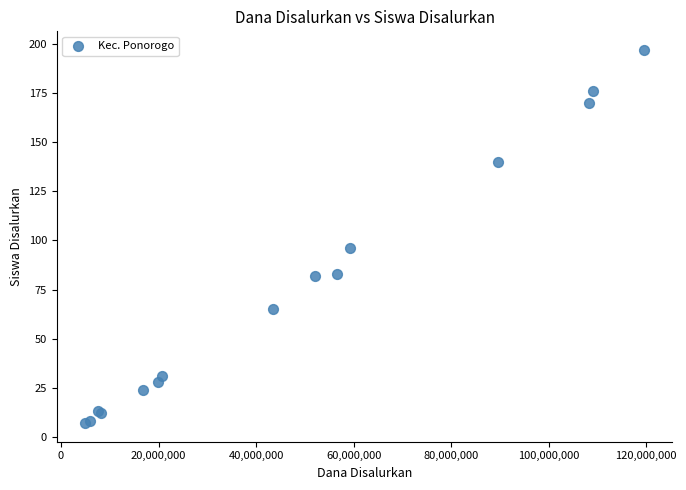

What Y value in the scatter plot is closest to 102?

96